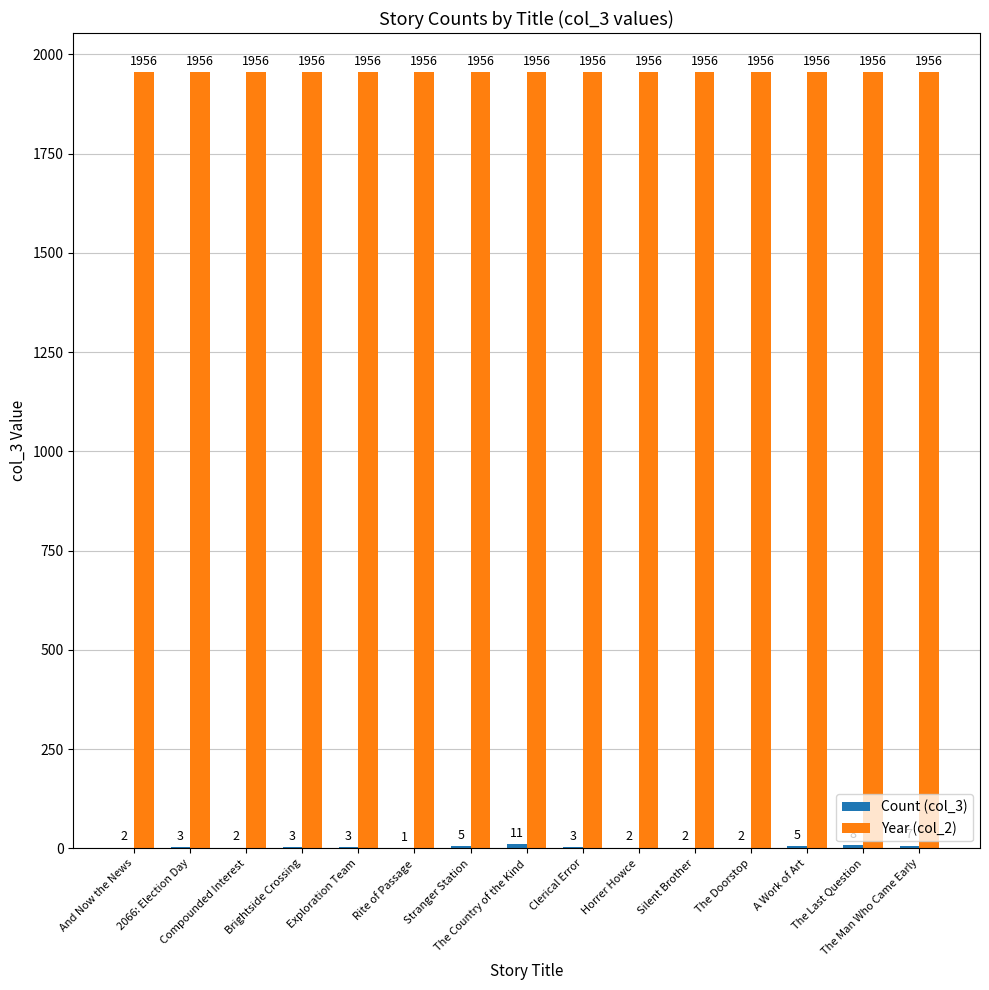

What value does the Year (col_2) series have at The Man Who Came Early?

1956